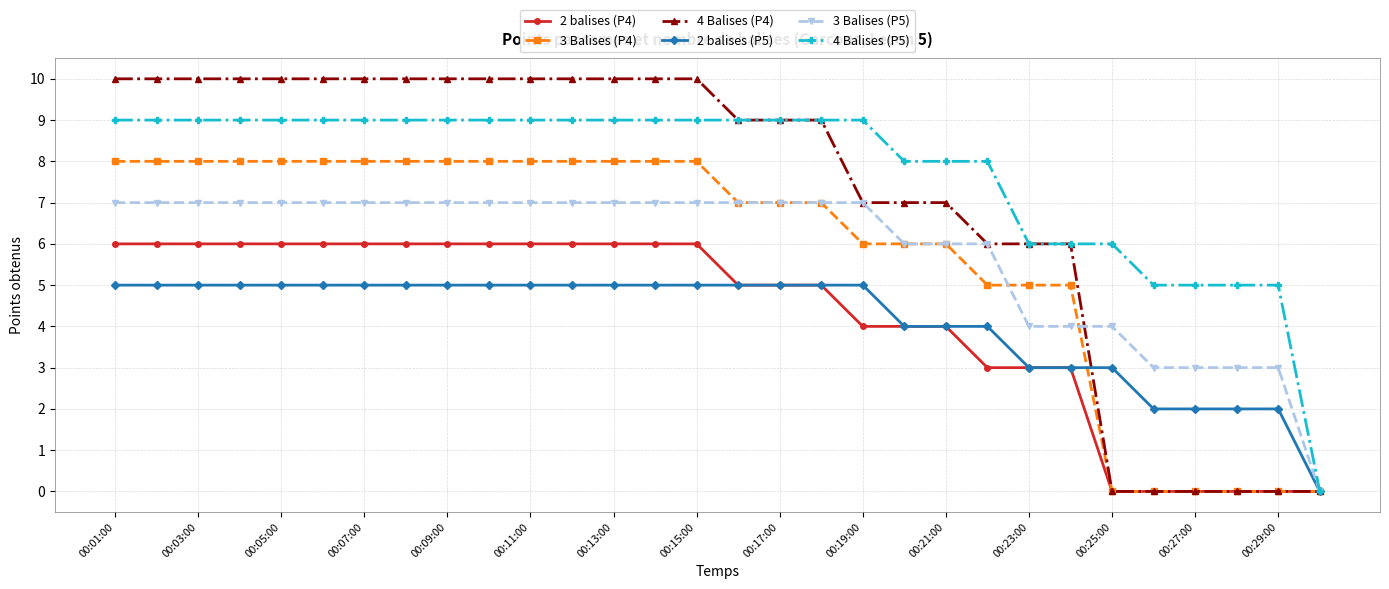

Which series has the largest total across all categories?

4 Balises (P5)